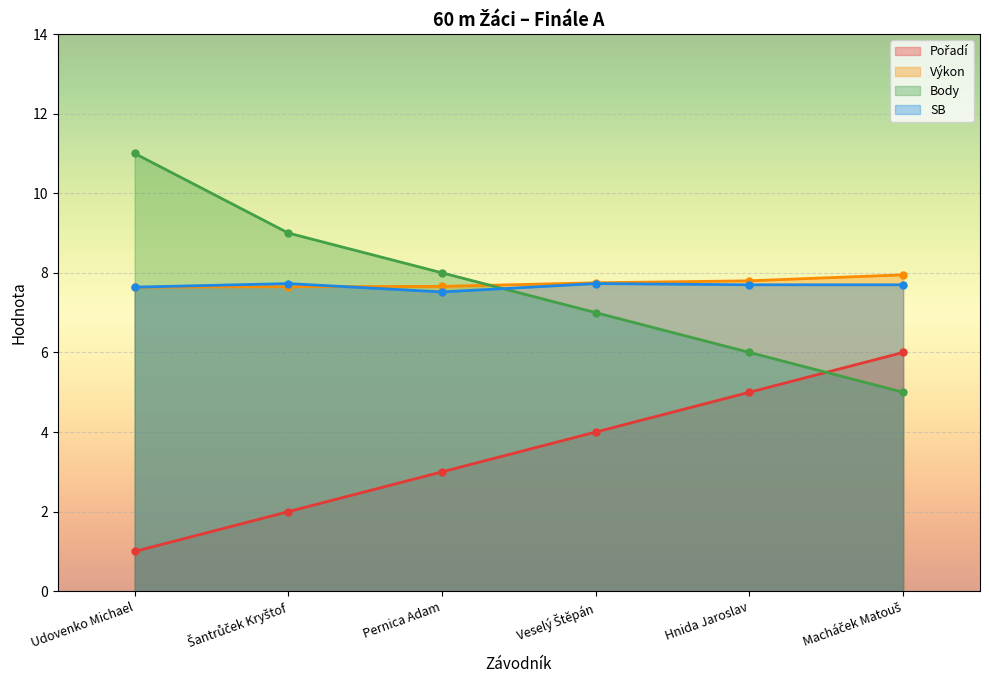

What are all the series names shown in the legend?

Pořadí, Výkon, Body, SB